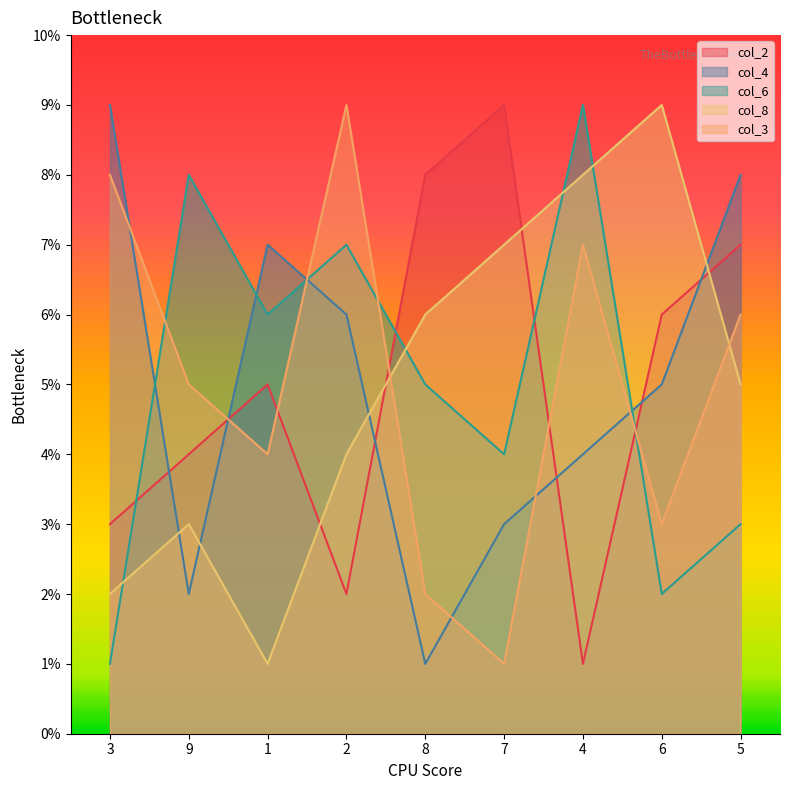

What position from the left is 8?

5